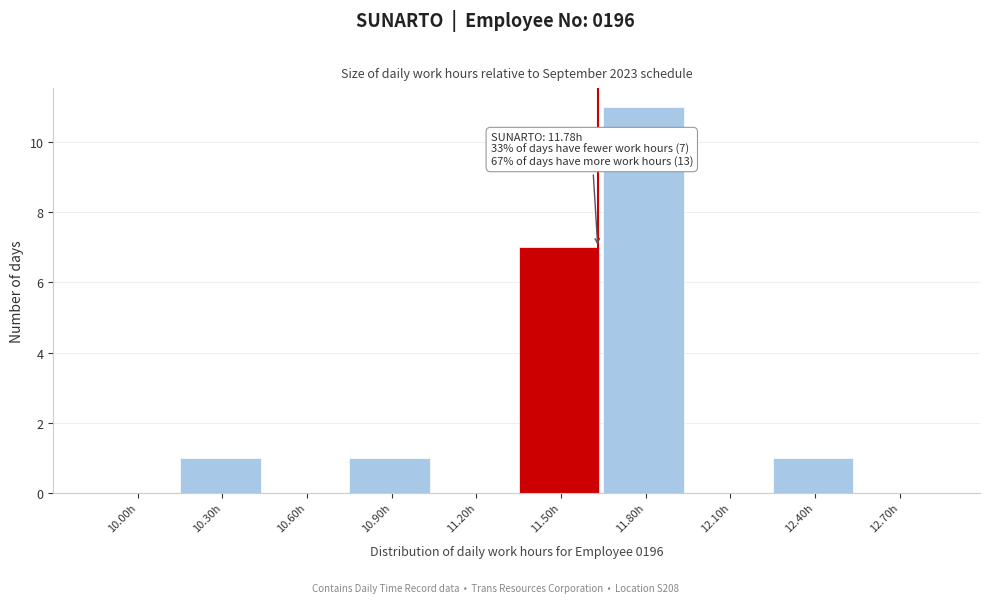

Reading left to right, transcribe all the data shown in this chart.

10.00h=0	10.30h=1	10.60h=0	10.90h=1	11.20h=0	11.50h=7	11.80h=11	12.10h=0	12.40h=1	12.70h=0